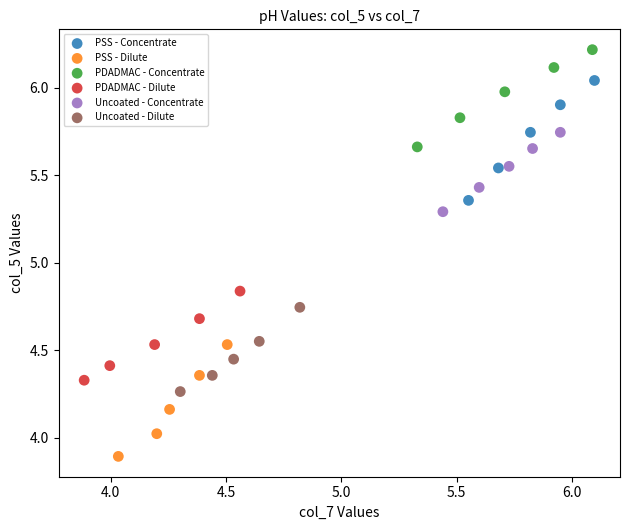

Which series has the largest Y range (max minus min)?

PSS - Concentrate